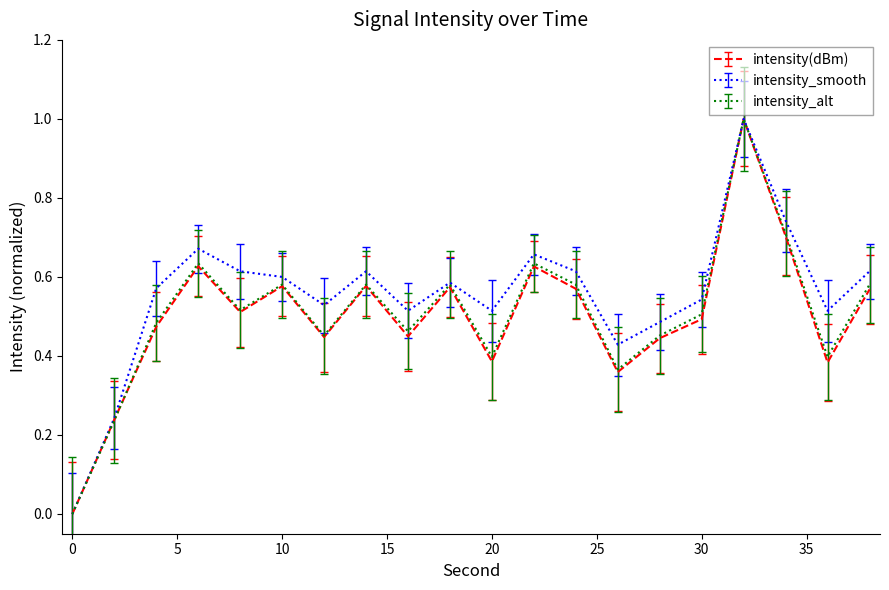

What are all the series names shown in the legend?

intensity(dBm), intensity_smooth, intensity_alt